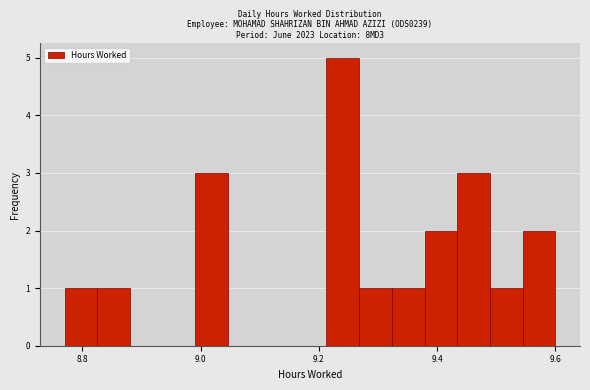

Around what value on the x-axis is the tallest bar? Give the approximate position of its centre, as read against the axis.

9.24